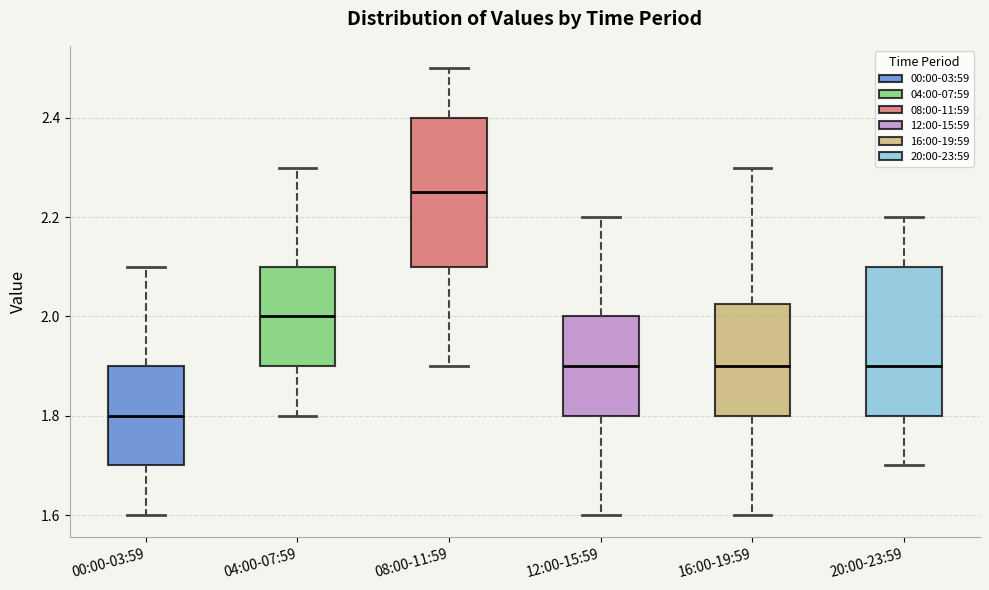

Where does the upper whisker of the box for 08:00-11:59 end on the y-axis? The values are not printed on the chart, so give them approximately, as read against the axis.

2.50